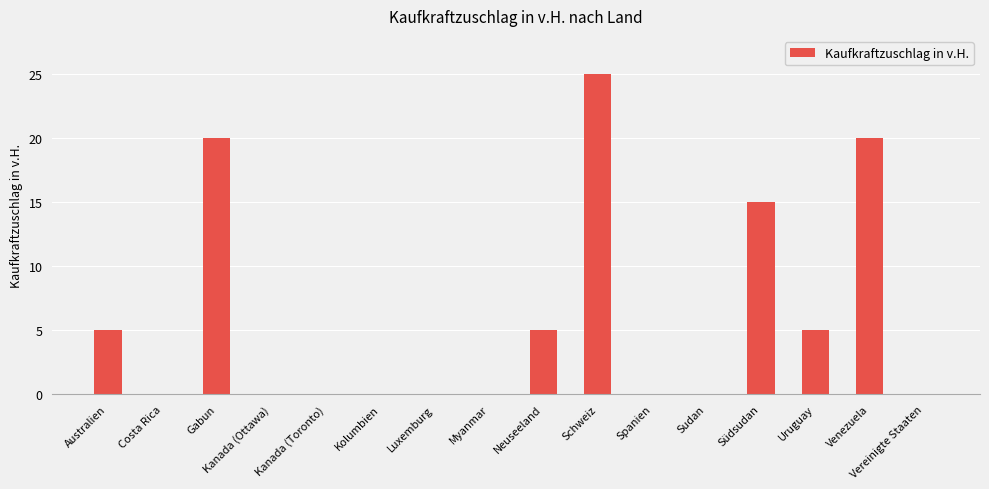

At which label is the value closest to 12?

Südsudan